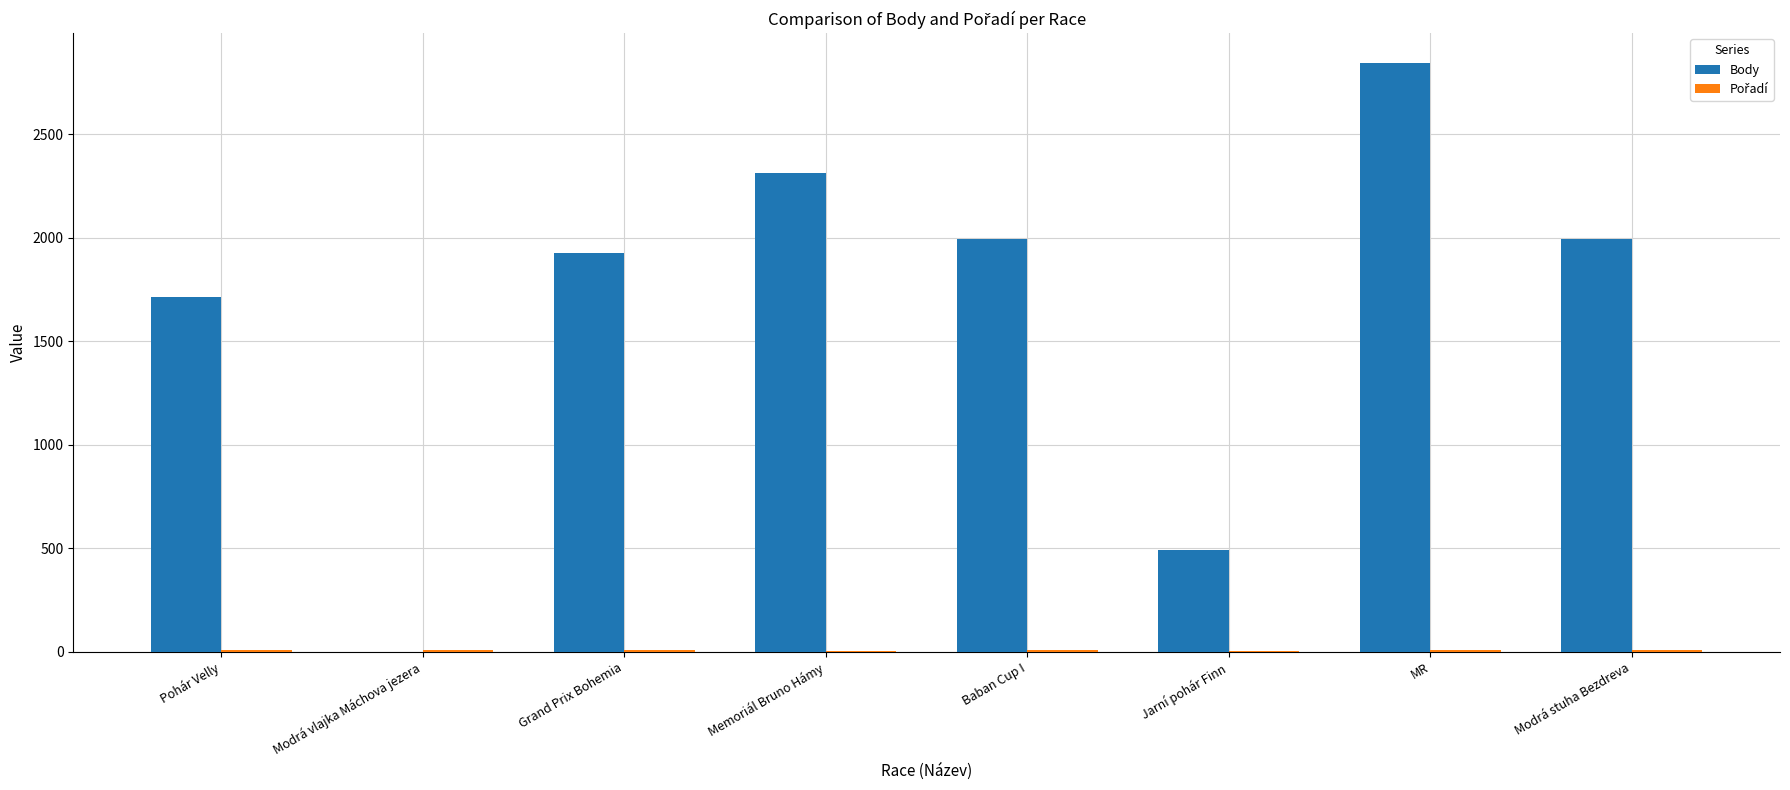

What is the highest value of the Body series?

2847